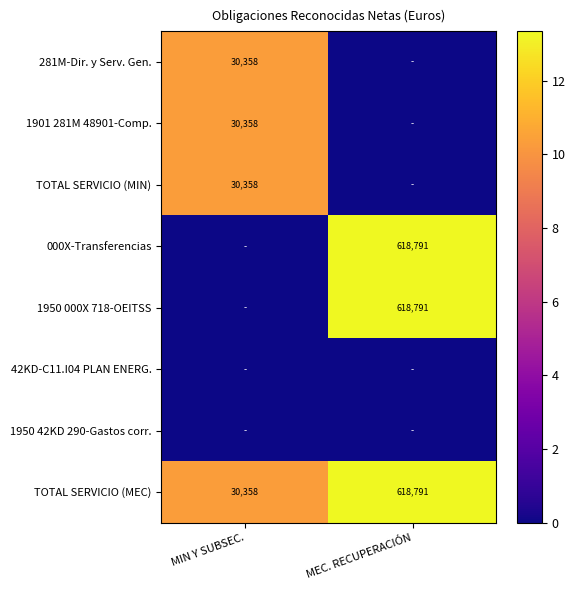

The TOTAL SERVICIO (MEC) series shows 30358 at MIN Y SUBSEC.. True or false?

True